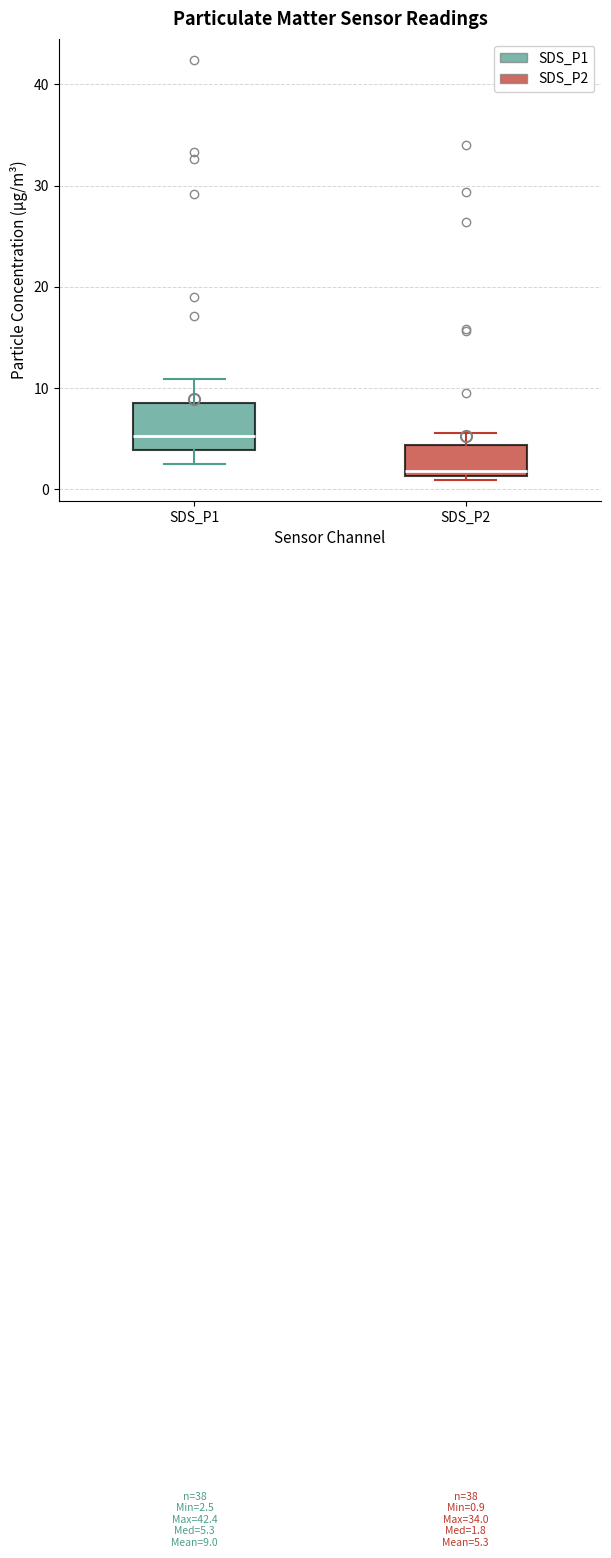

Which box's median line is the lowest?

SDS_P2